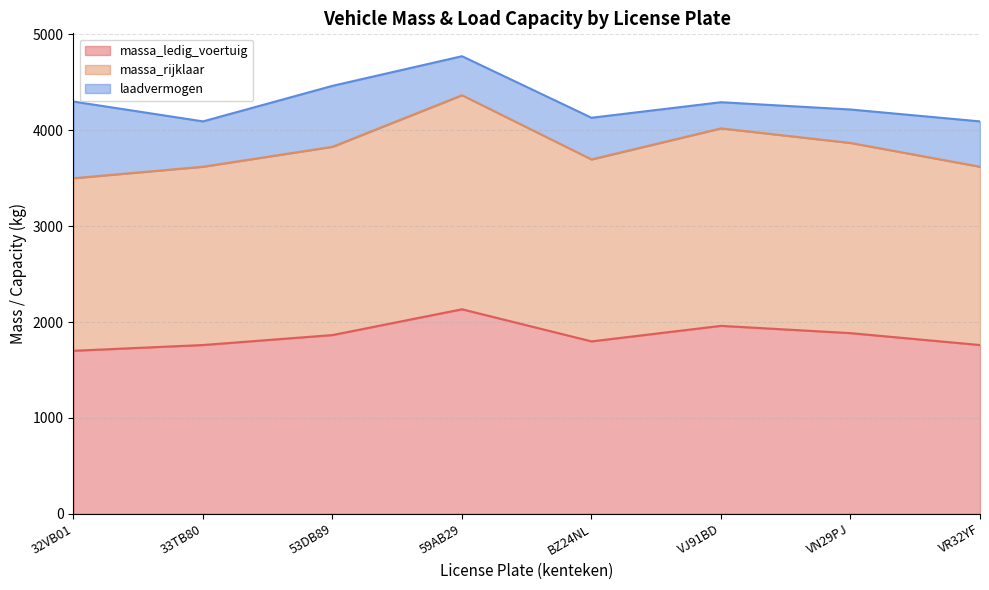

What is the lowest value of the massa_ledig_voertuig series?

1700